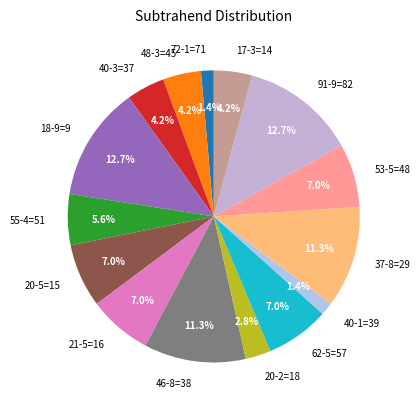

Combined, do 55-4=51 and 91-9=82 account for over 50%?

No